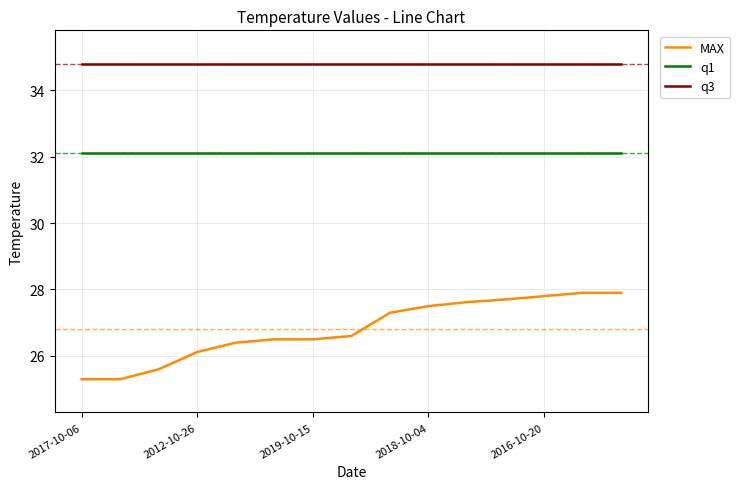

True or false: q1 and q3 cross at least once.

False